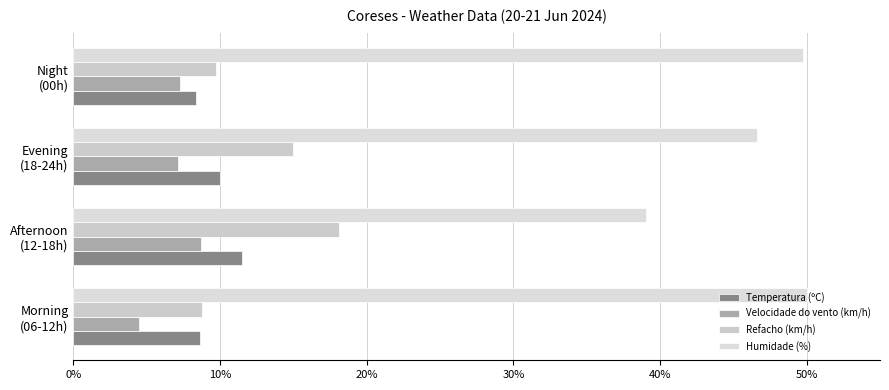

What are all the series names shown in the legend?

Temperatura (ºC), Velocidade do vento (km/h), Refacho (km/h), Humidade (%)